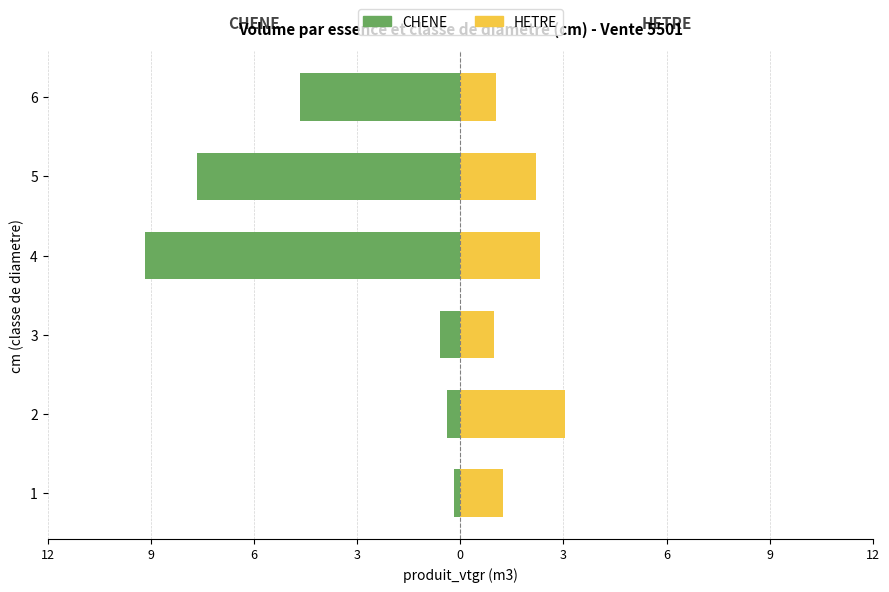

Which series has the widest spread of values?

CHENE